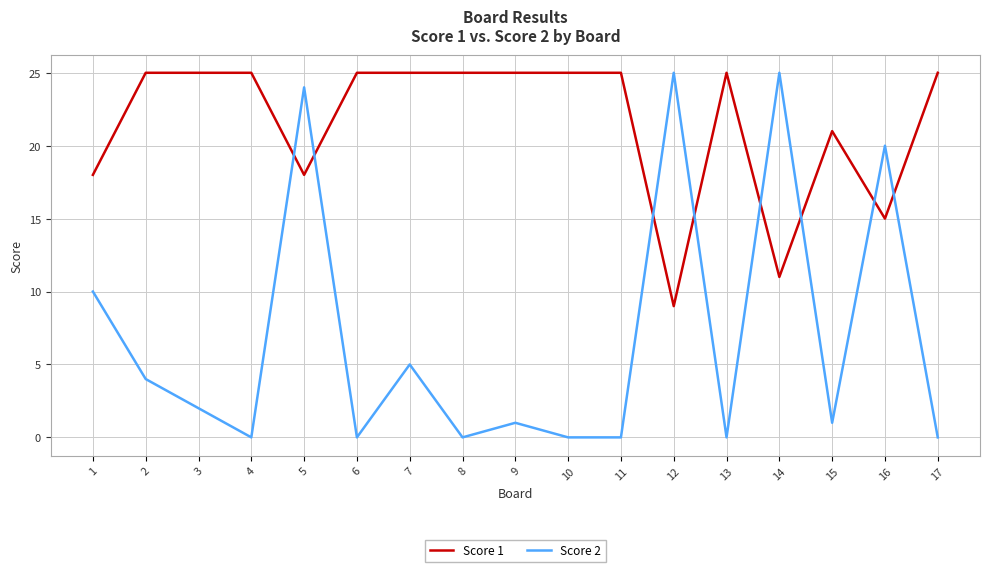

True or false: Score 1 and Score 2 intersect in this chart.

True